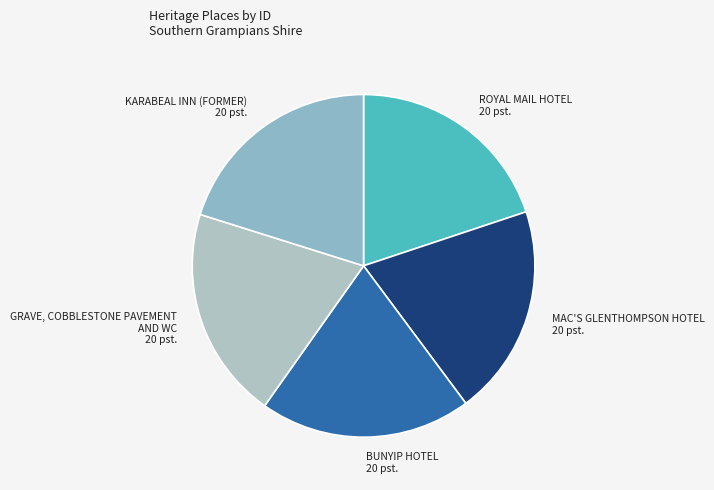

Count the number of slices in the pie.

5